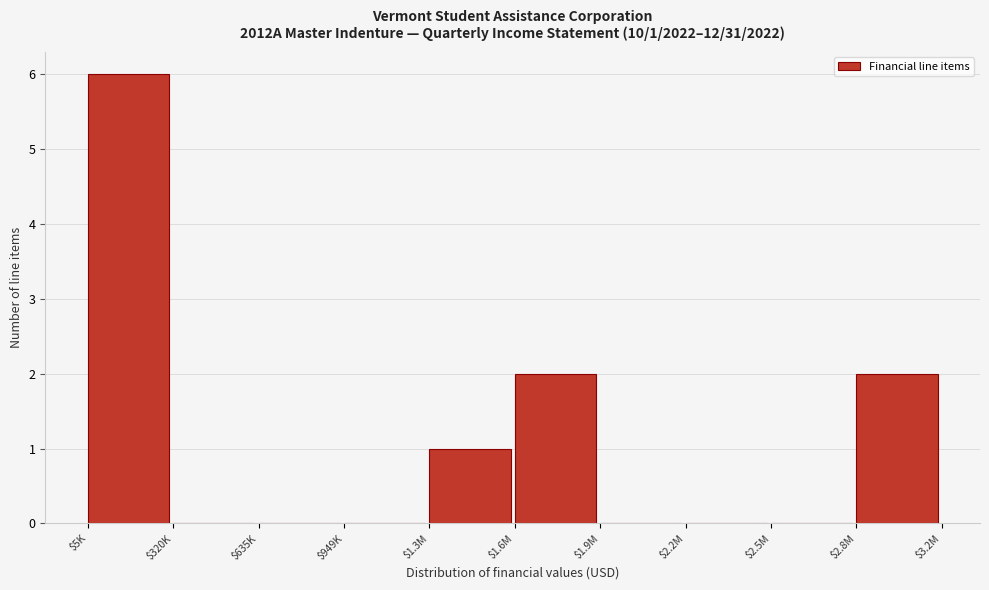

The value at $1.6M is 1. True or false?

False